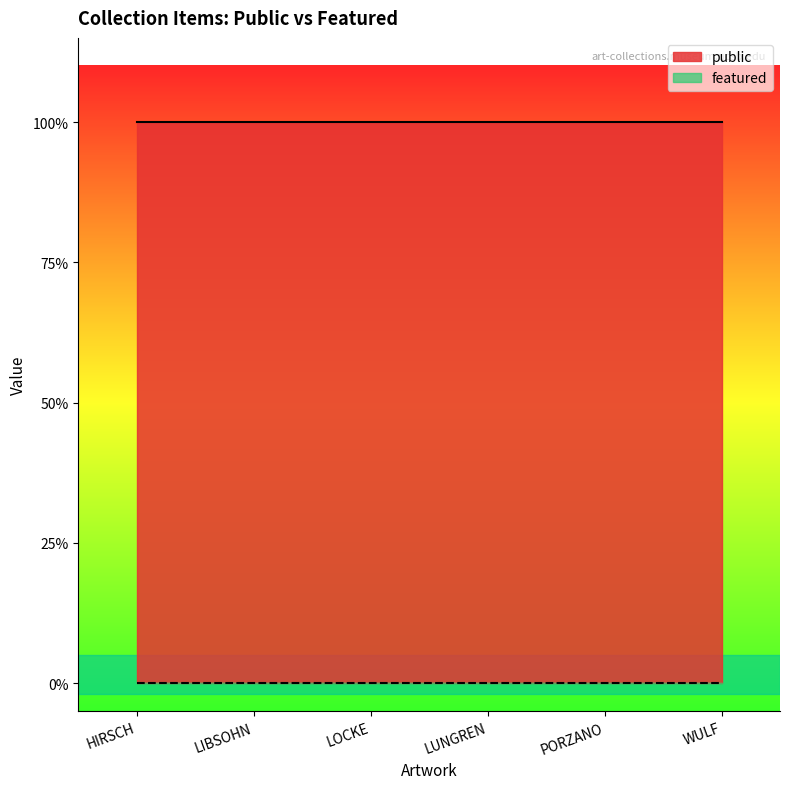

What is the sum of all public values?

6